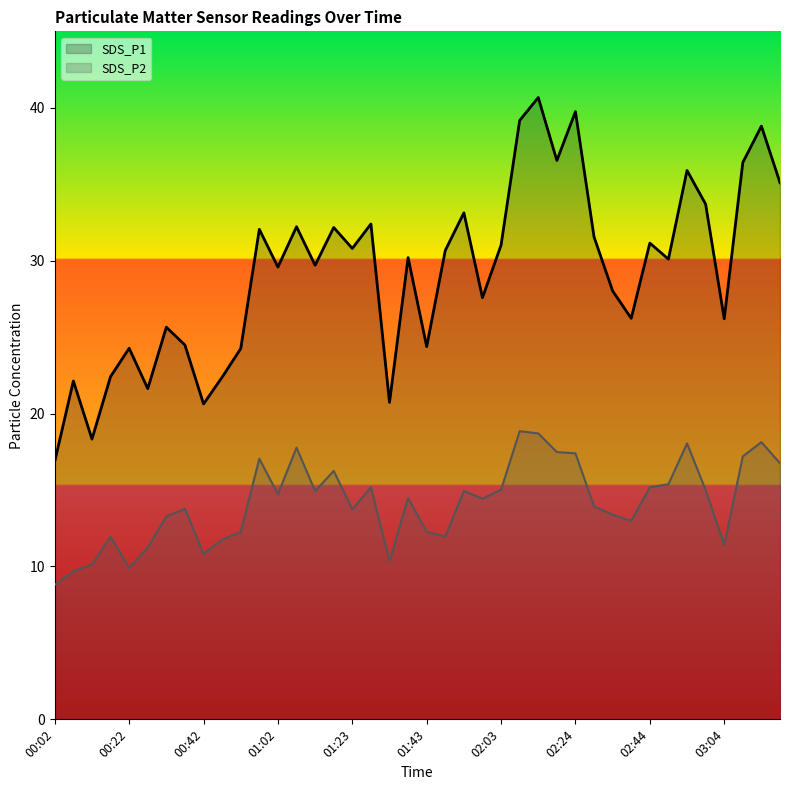

How many lines are shown in the chart?

2